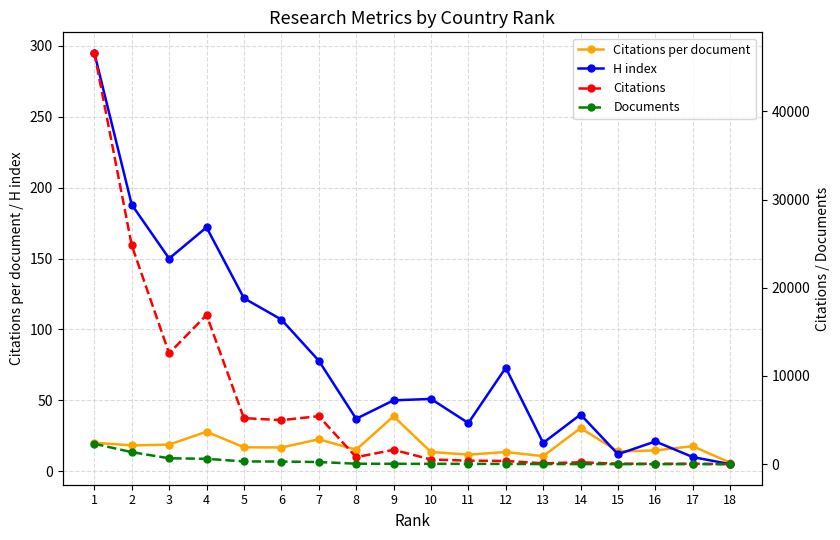

Read the H index value at 13.

20.0